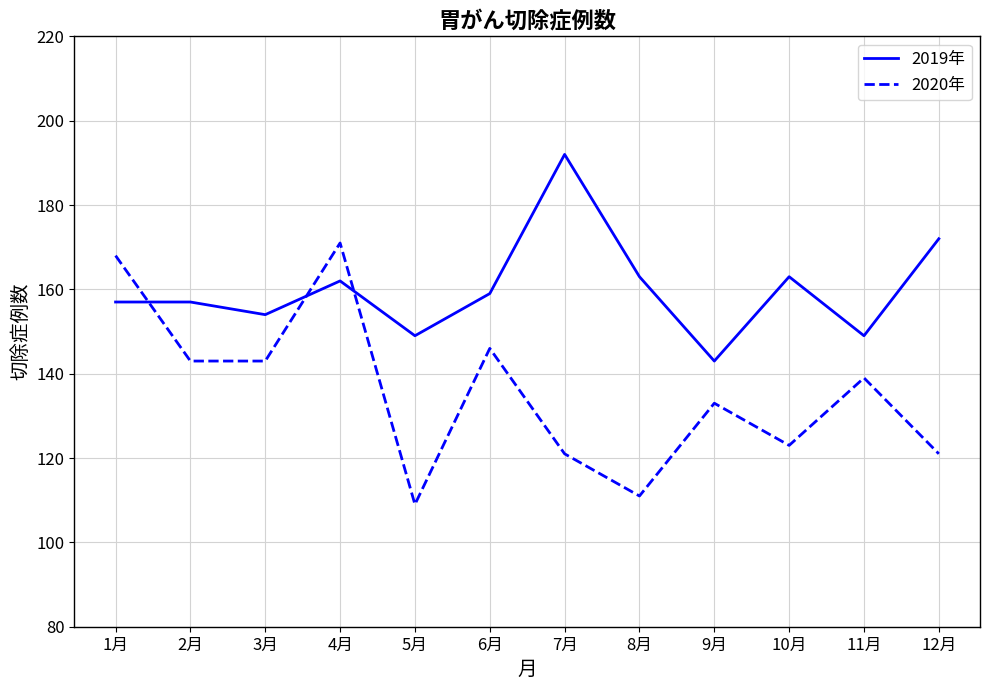

List the series in order of their peak value, lowest first.

2020年, 2019年